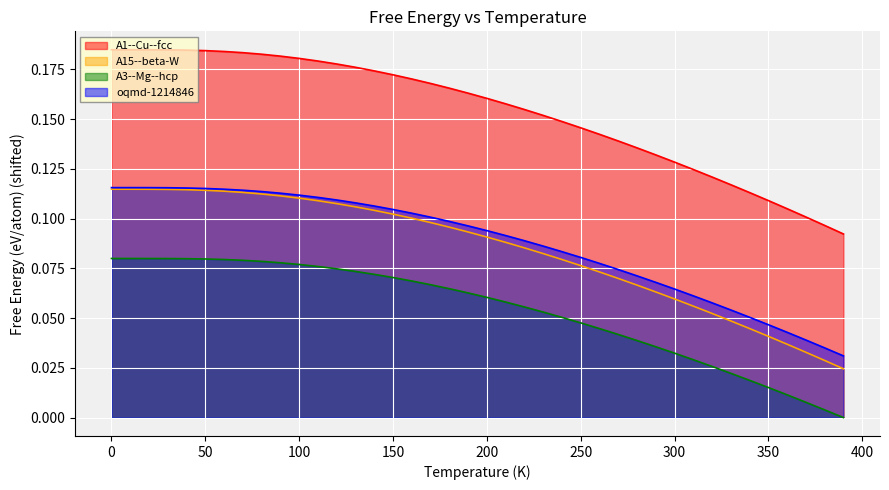

What is the total value across all series at 100?

0.5